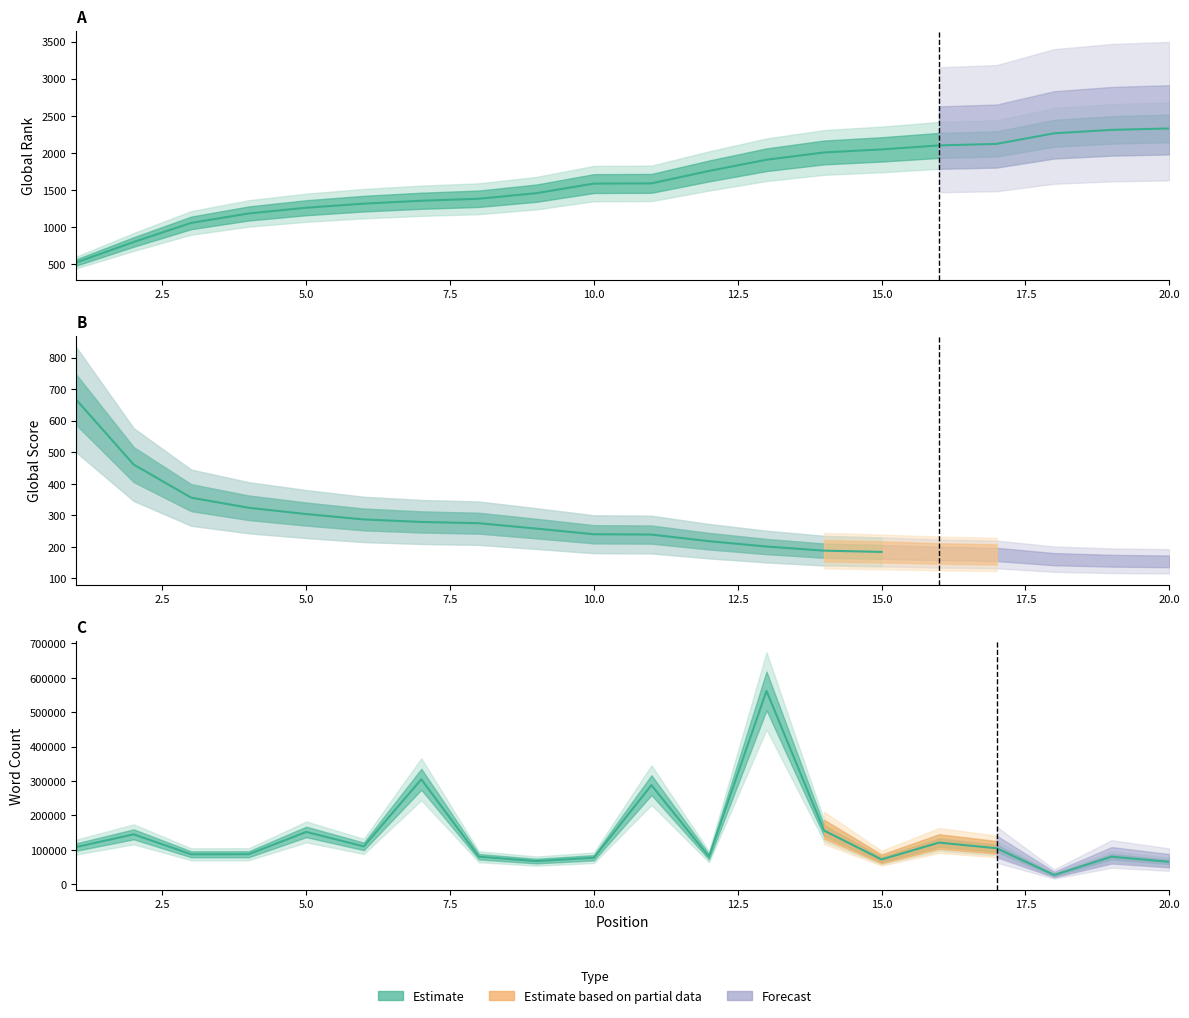

What is the value of the Global Rank point at the 19th from the left?

2311